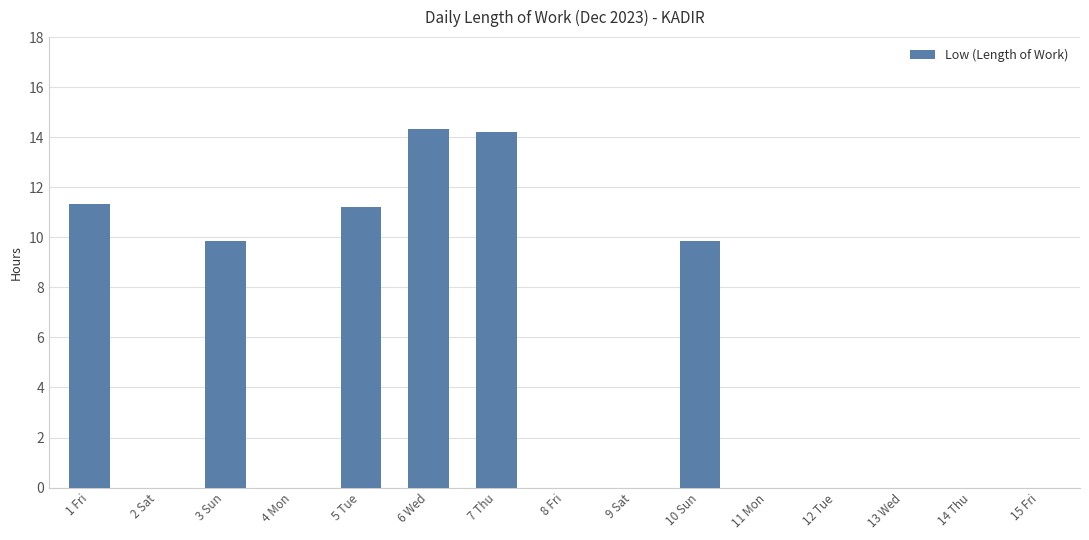

Are the bars horizontal?

No